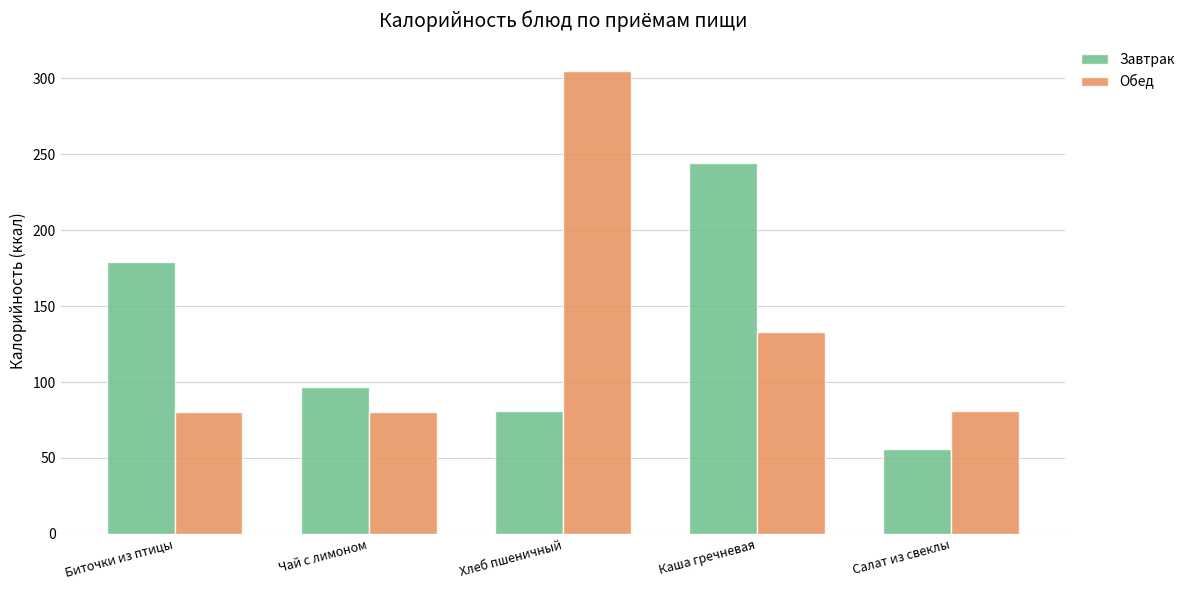

At which label does Завтрак first exceed 97?

Биточки из птицы